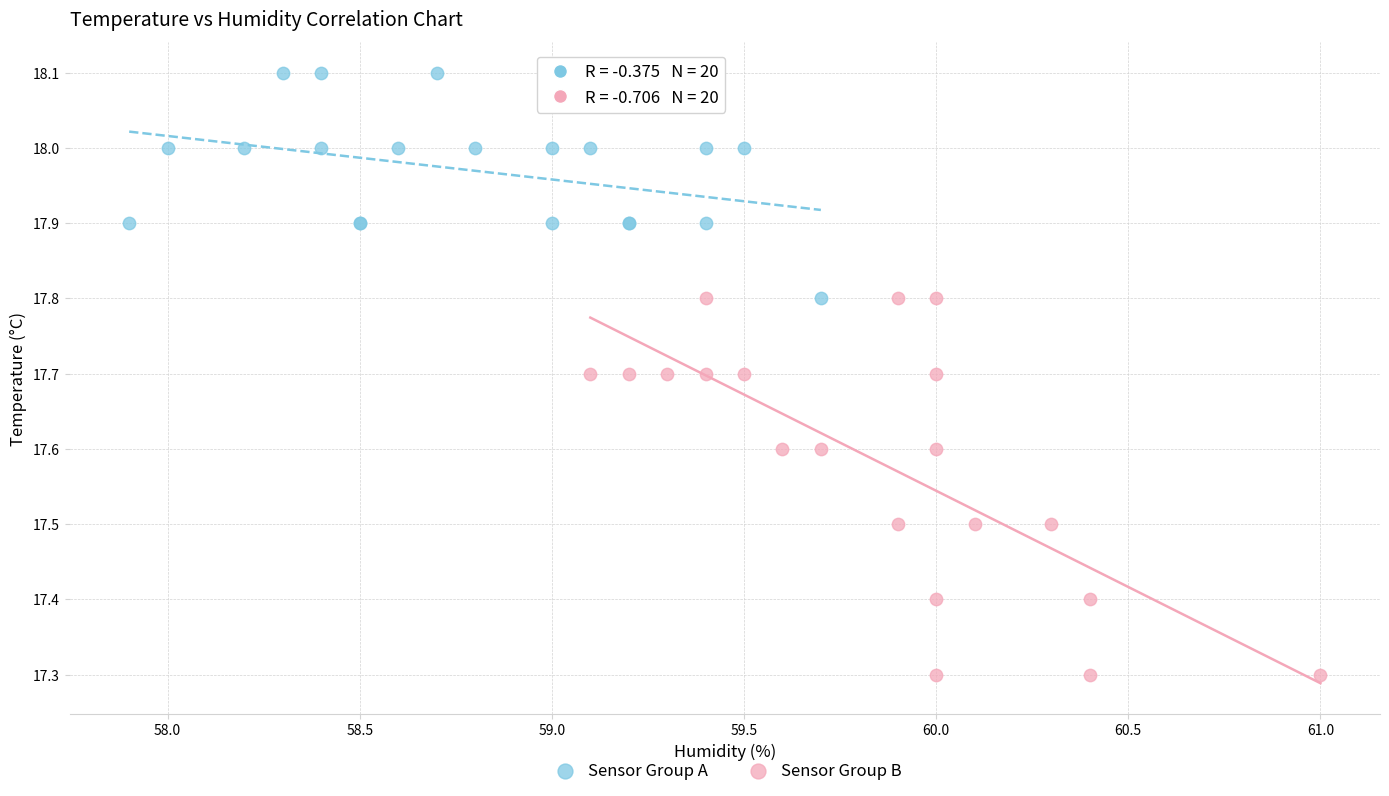

Which series reaches the maximum Y coordinate?

Sensor Group A